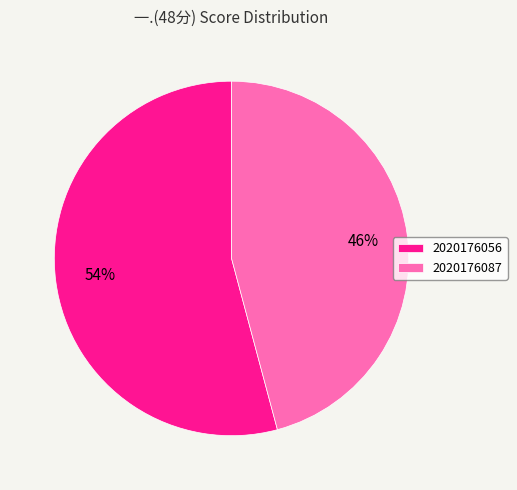

Do 2020176087 and 2020176056 together represent more than half of the pie?

Yes